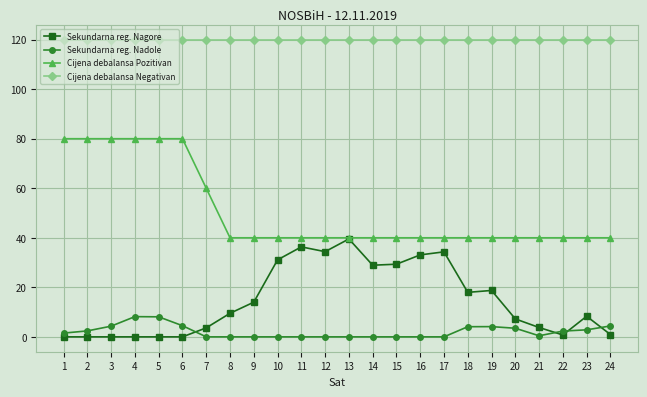

What is the spread (max minus min) of values at 8?

120.0